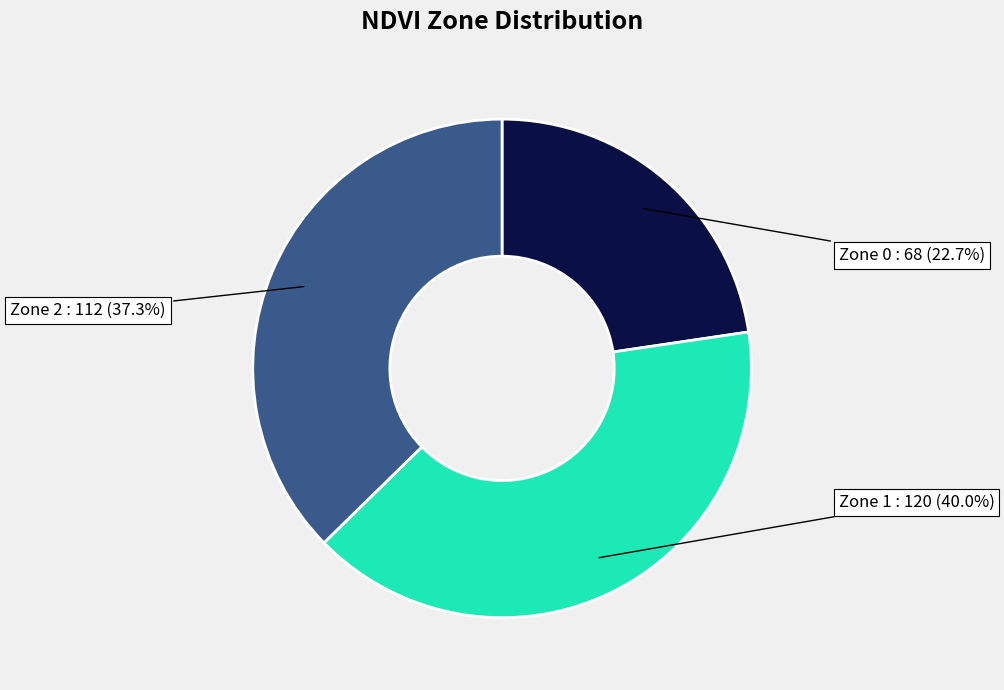

Is there a majority slice in this chart?

No